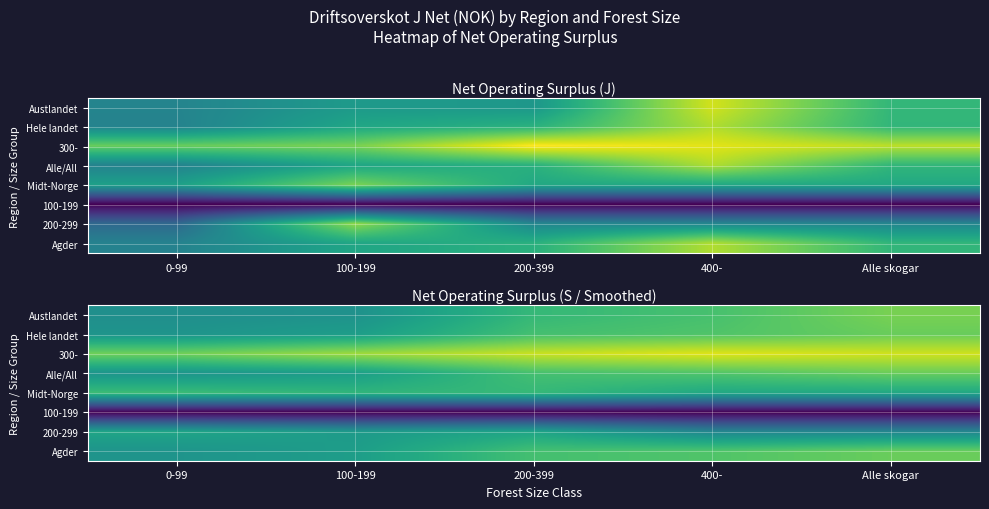

At how many categories does at least one series exceed 345925?

5